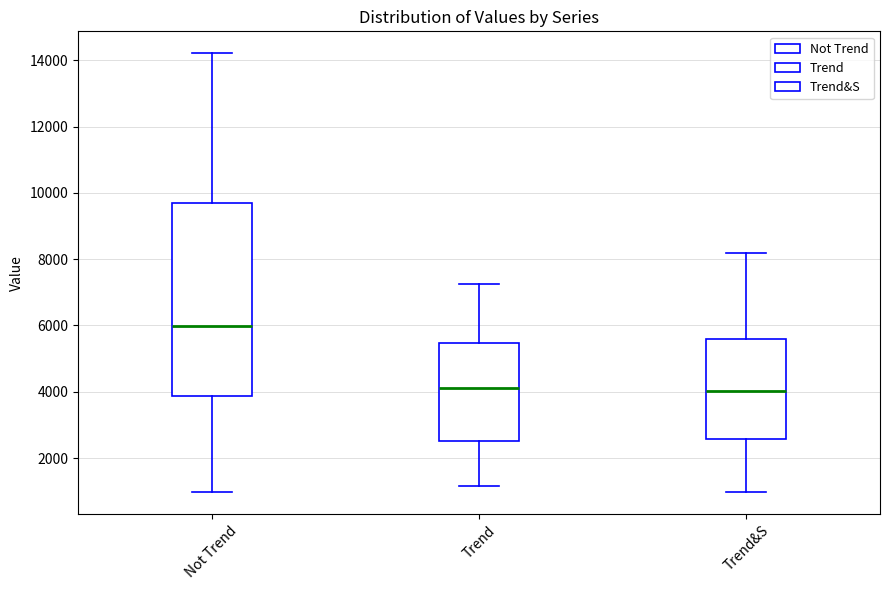

Which box's median line is the highest?

Not Trend